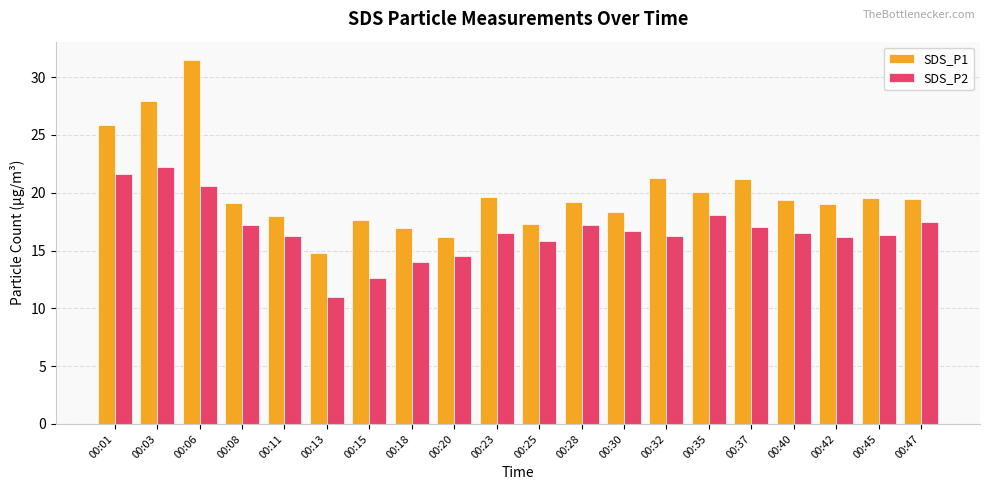

What value does the SDS_P2 series have at 00:45?

16.4